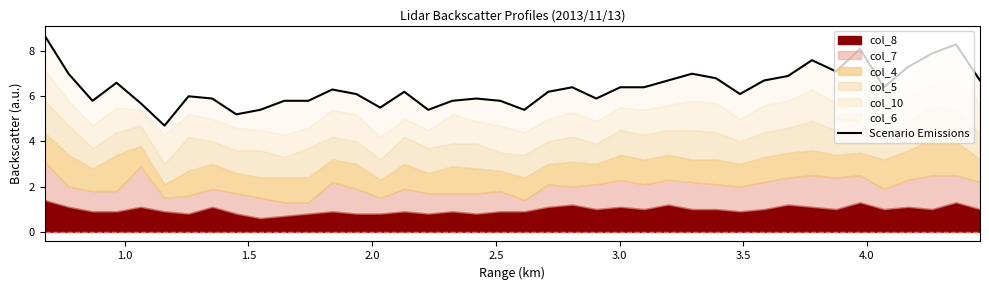

What value does the data have at 3.5?

6.0